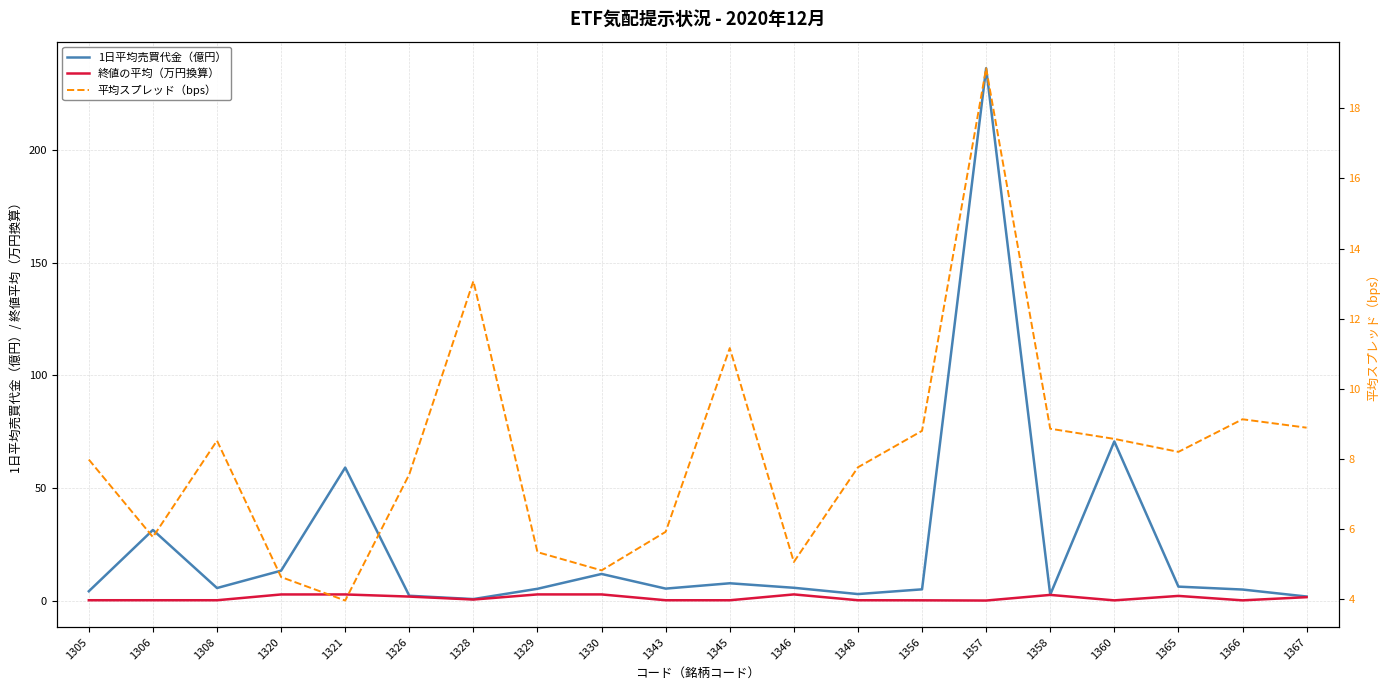

Does the chart have visible grid lines?

Yes